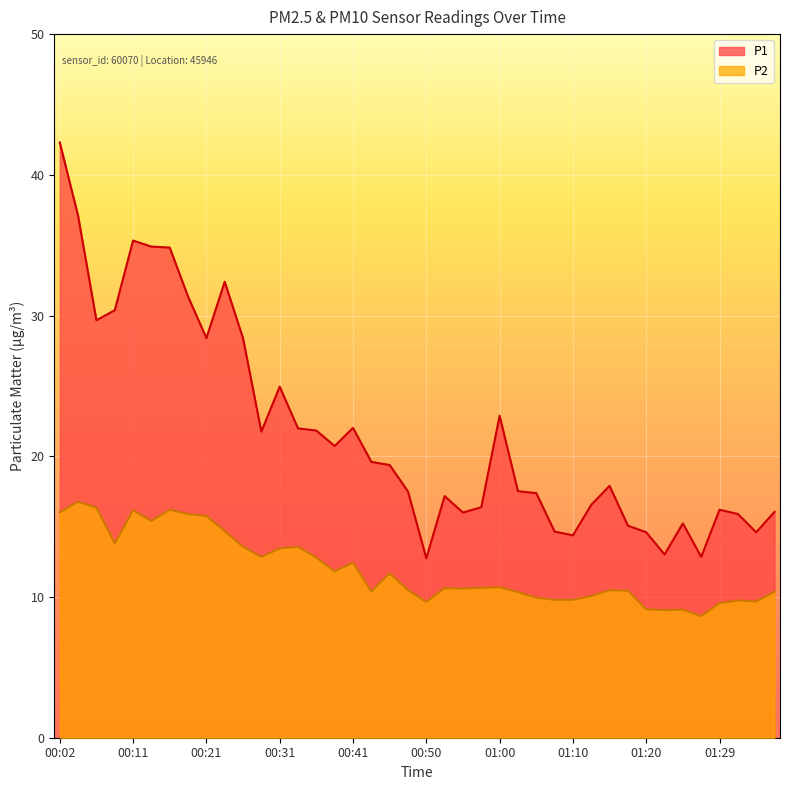

Which series has the largest range (max minus min)?

P1